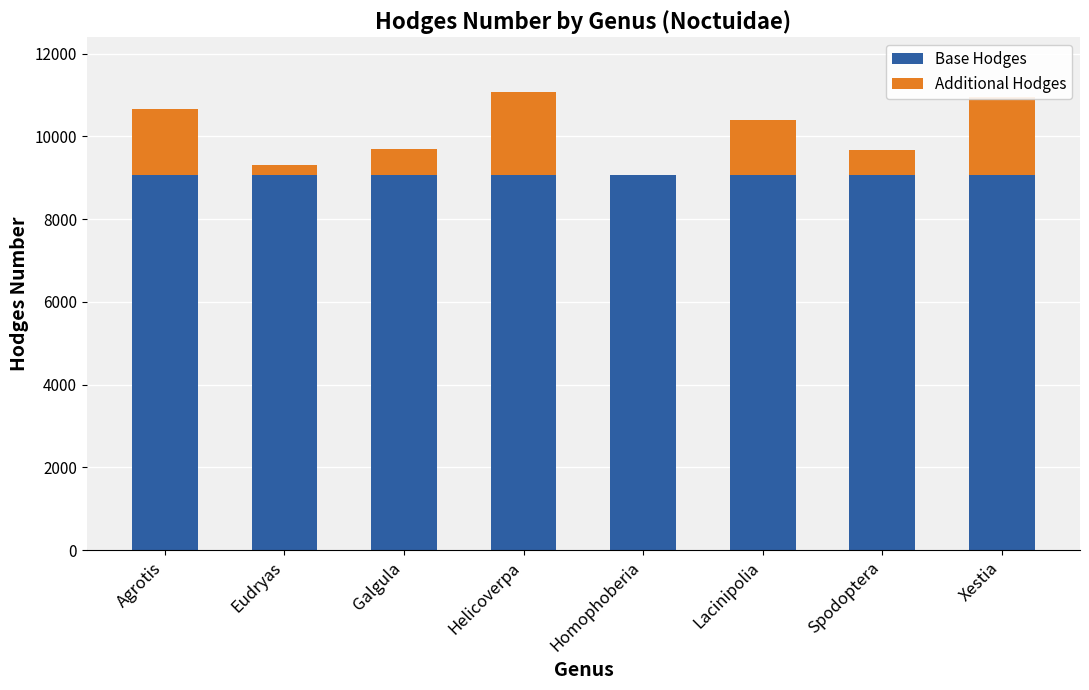

What is the highest value of the Base Hodges series?

9057.0